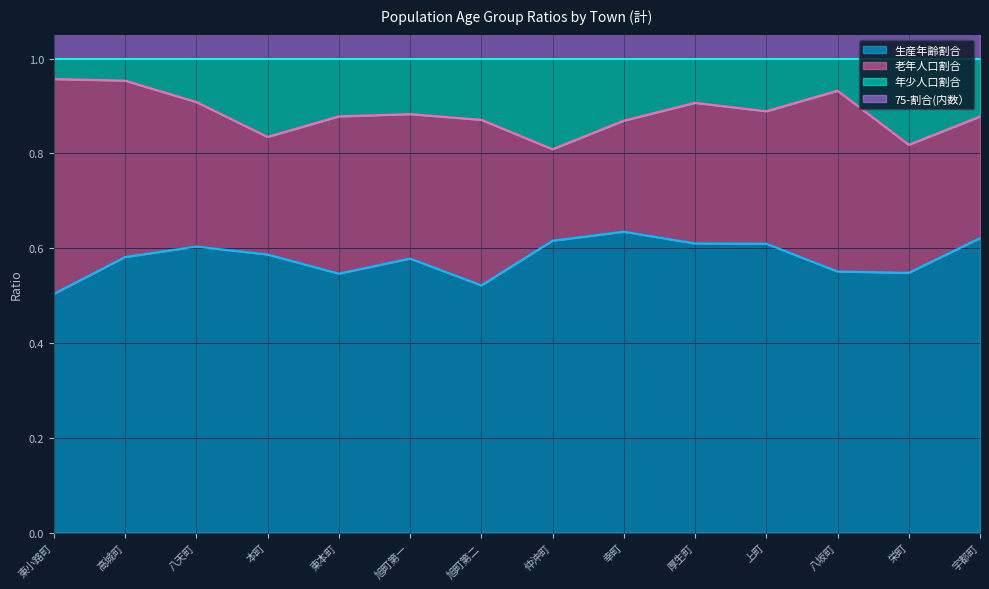

True or false: 生産年齢割合 has a value of 1.1 at 上町.

False